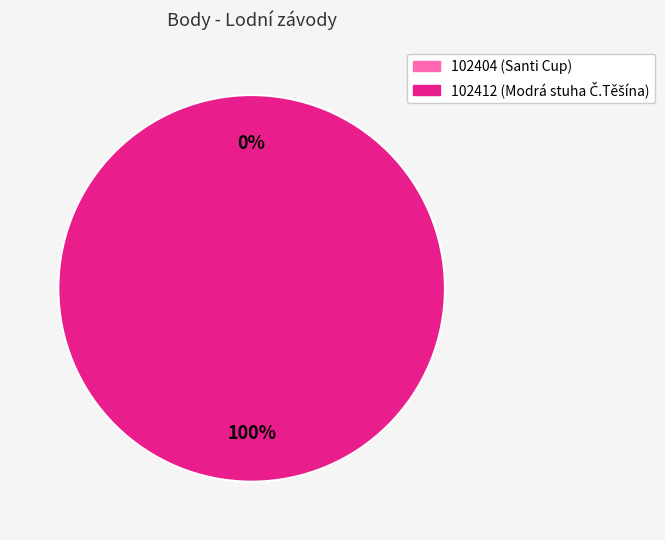

To the nearest percent, what portion does 102412 represent?

100%